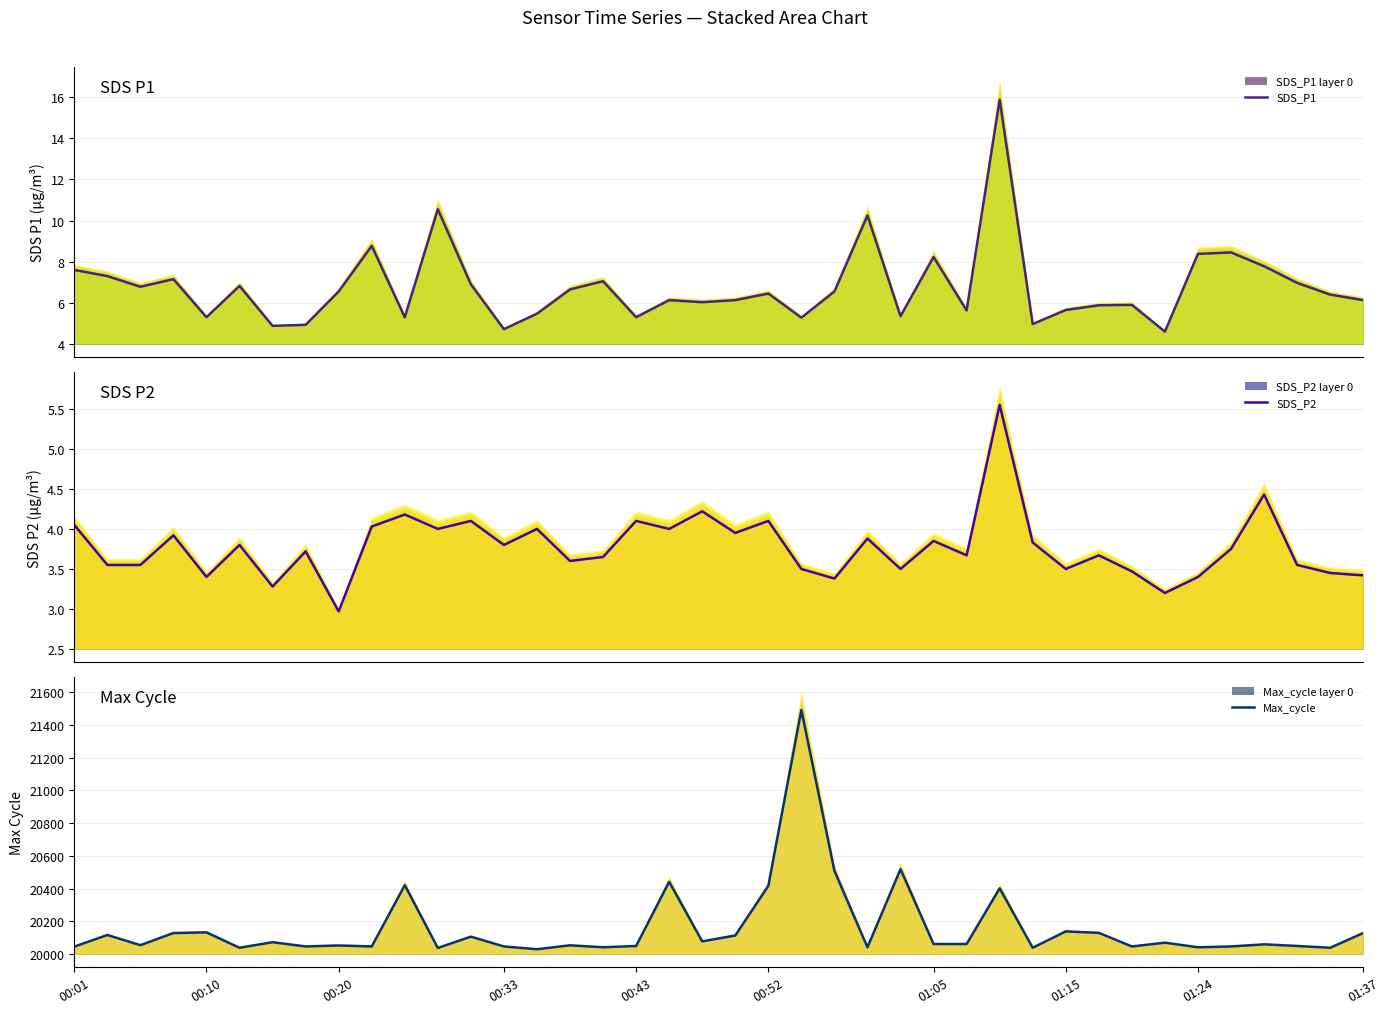

At which category is the sum across all series the highest?

22